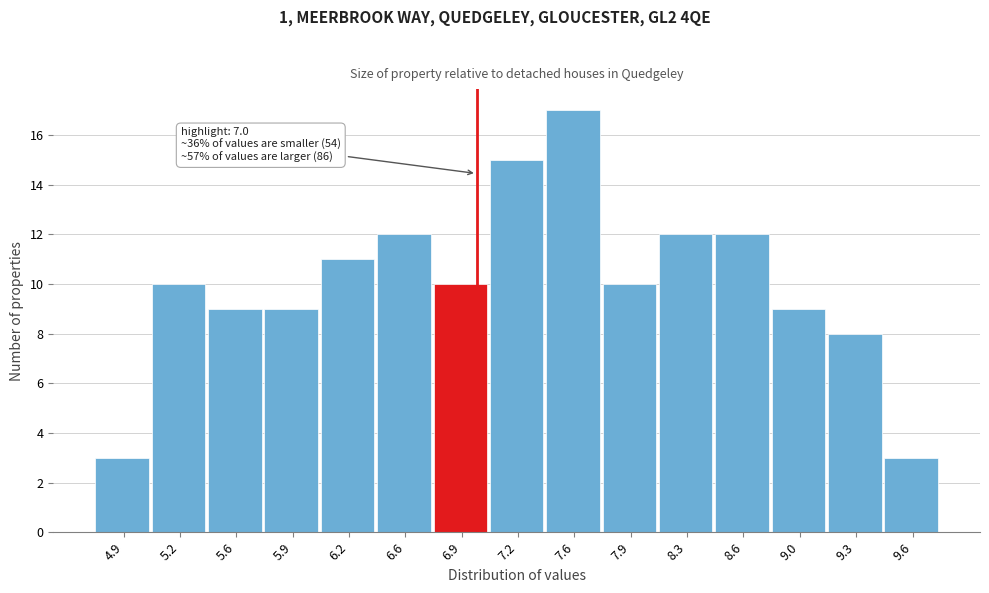

Over which range of the x-axis is the bar tallest?

7.42 to 7.76